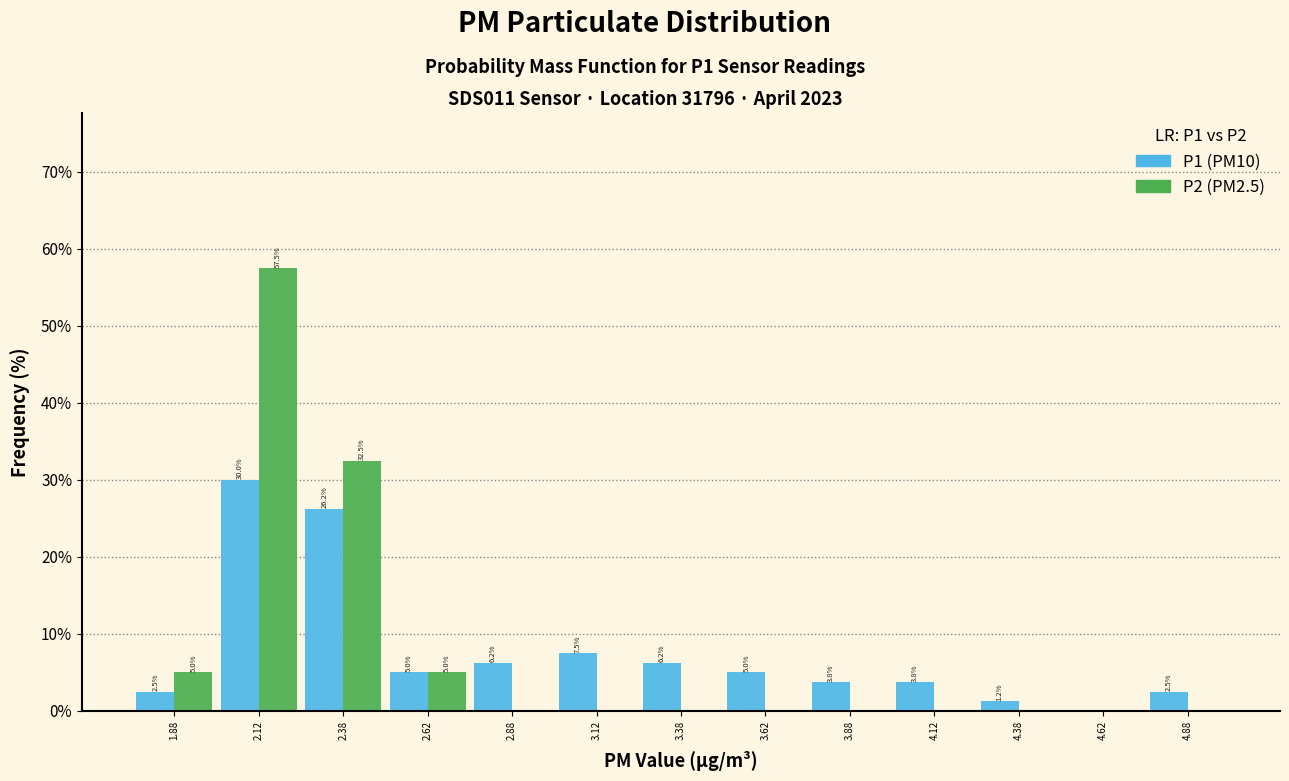

In the P2 (PM2.5) series, which range on the x-axis has the tallest bar?

2.00 to 2.25